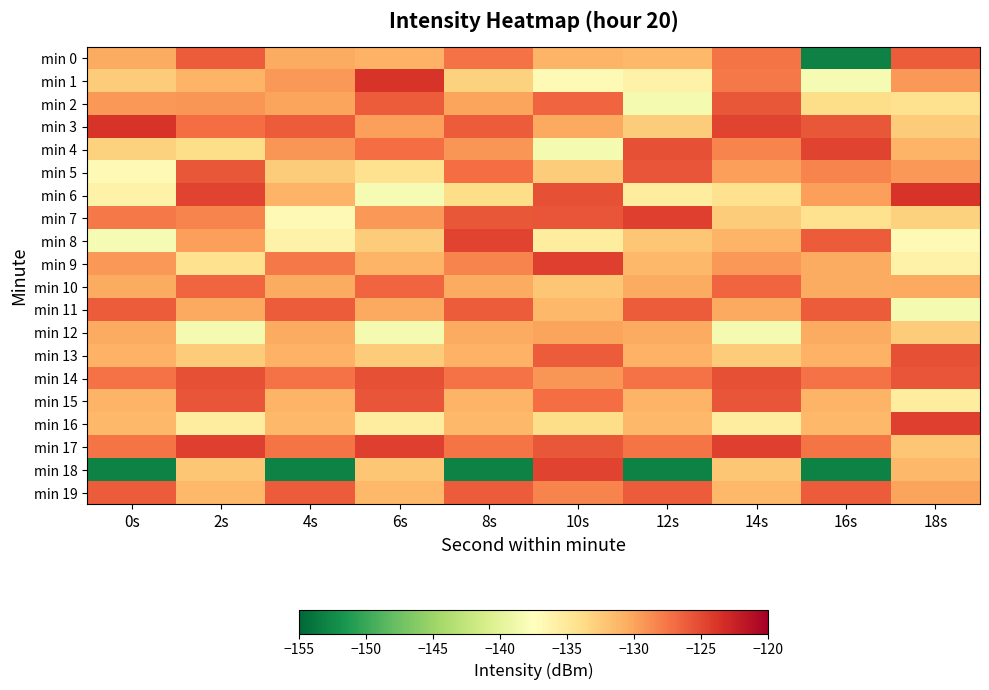

Count the number of data series in this chart.

20